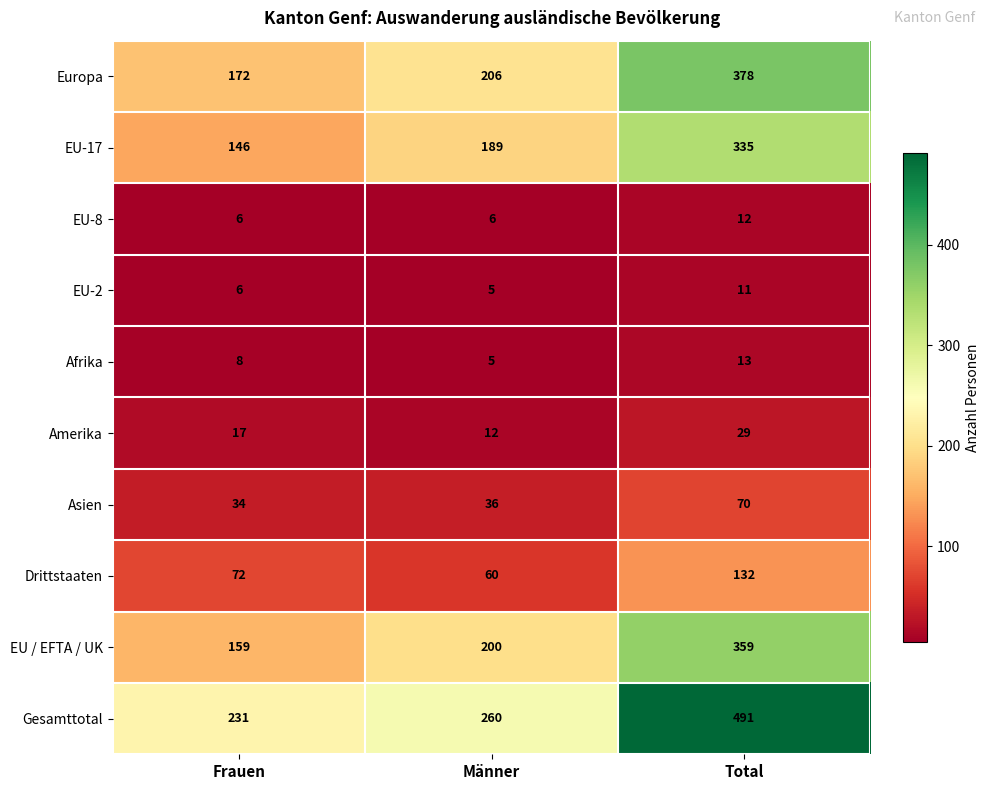

At which label is Asien closest to 52?

Männer